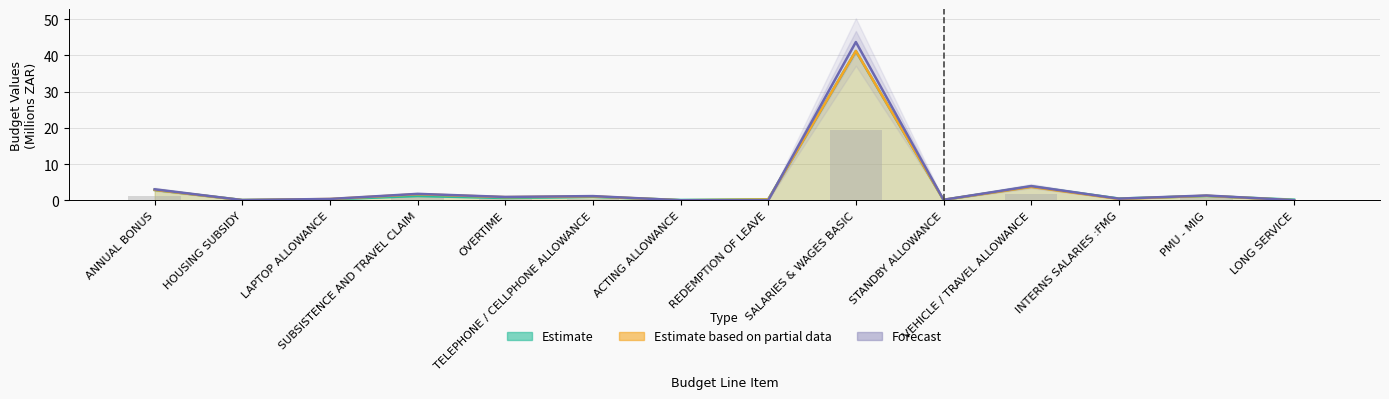

What is the sum of the Adjusted Budget (Partial Data) values at STANDBY ALLOWANCE and REDEMPTION OF LEAVE?

0.4